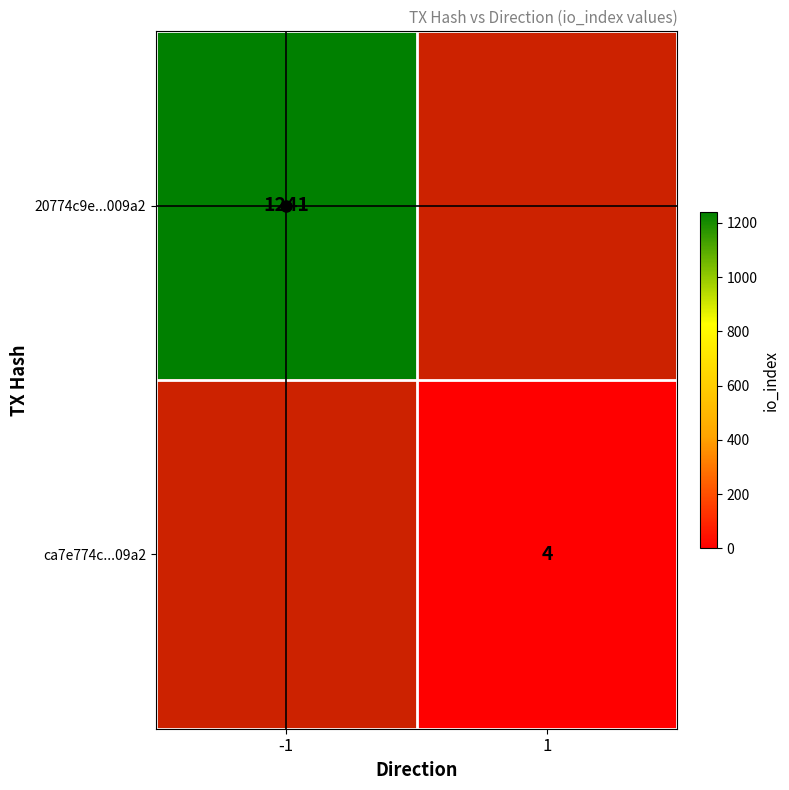

The ca7e774c...09a2 series shows 4 at 1. True or false?

True